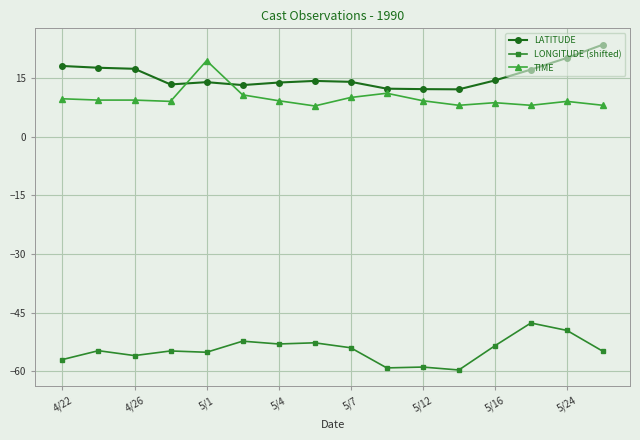

True or false: LONGITUDE (shifted) and TIME cross at least once.

False